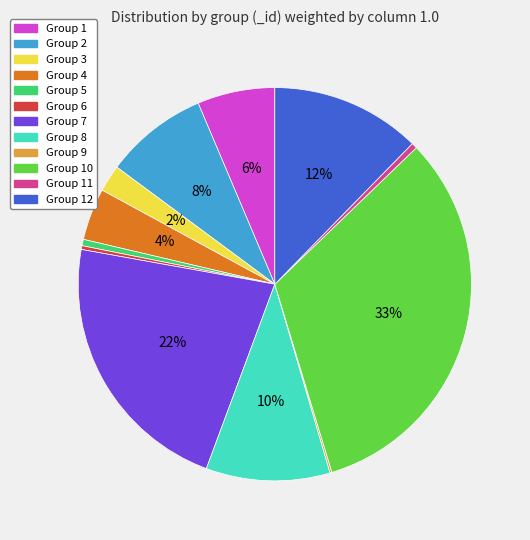

Is there any slice that represents more than half of the pie?

No